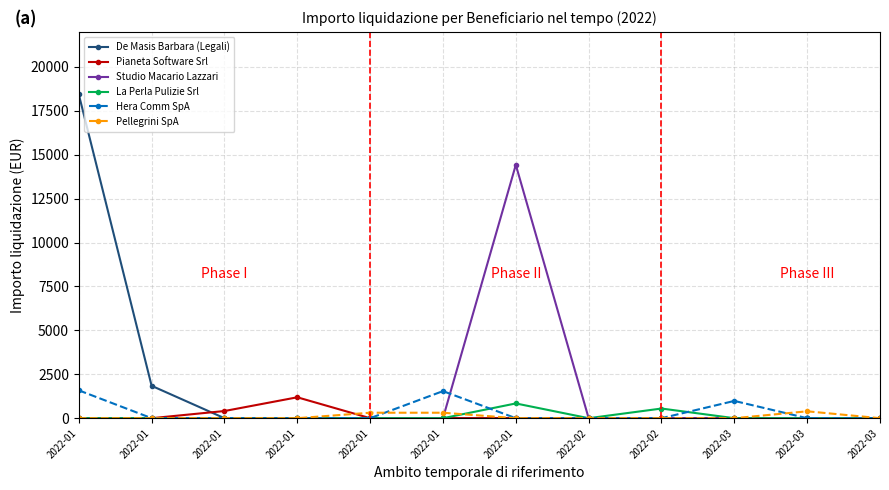

How many series are shown in this chart?

6